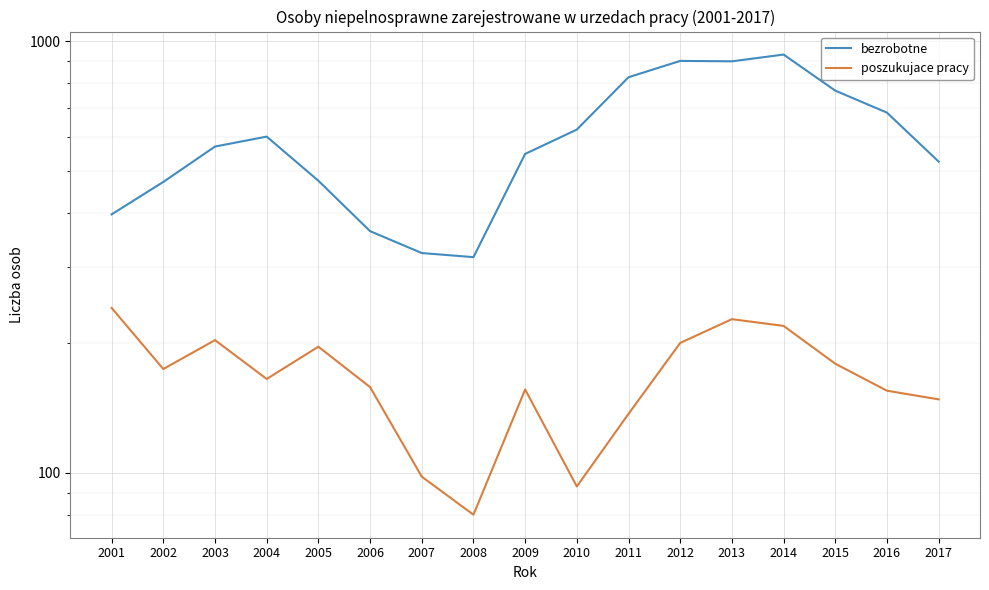

Is the value of poszukujace pracy at 2006 greater than the value of bezrobotne at 2010?

No